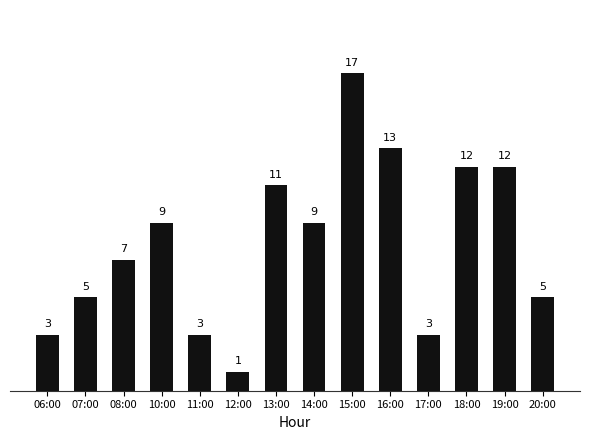

What is the difference between the second highest and second lowest values?

10